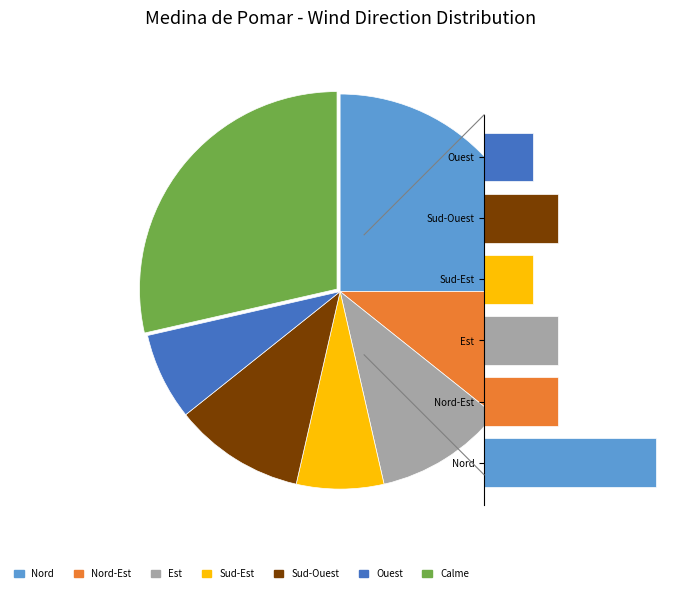

What is the smallest slice in the pie chart?

Sud-Est